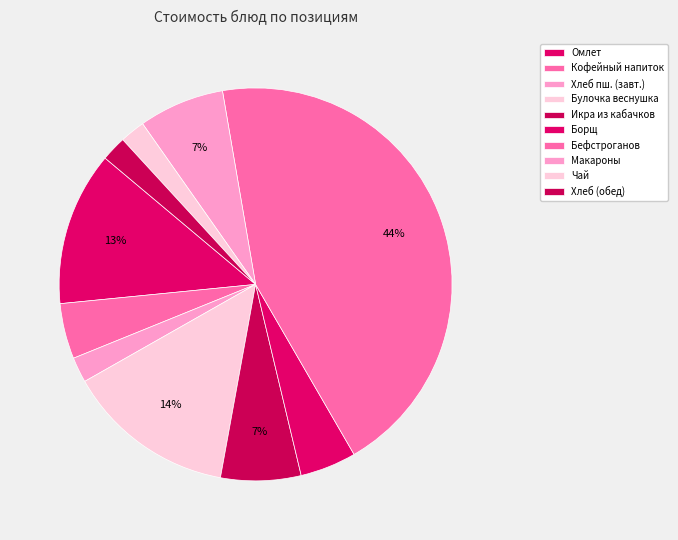

How many slices are in this pie chart?

10